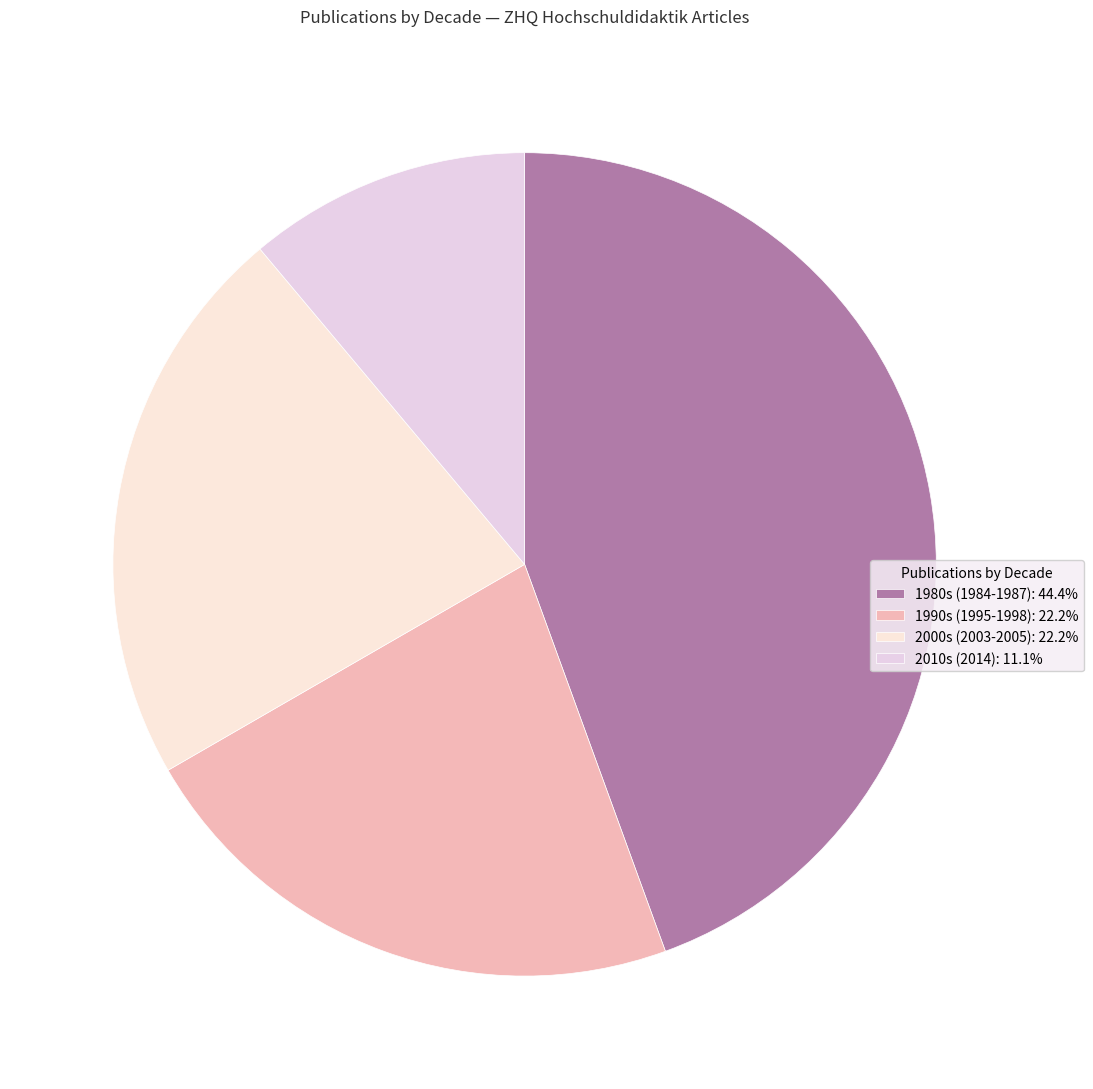

How many slices are in this pie chart?

4